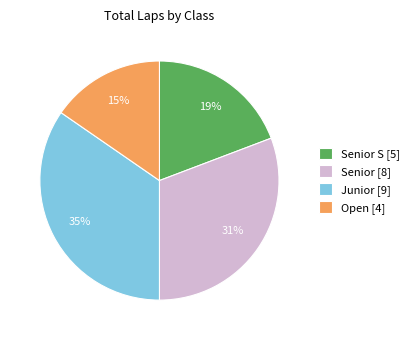

Rank the categories by value from highest to lowest.

Junior [9], Senior [8], Senior S [5], Open [4]